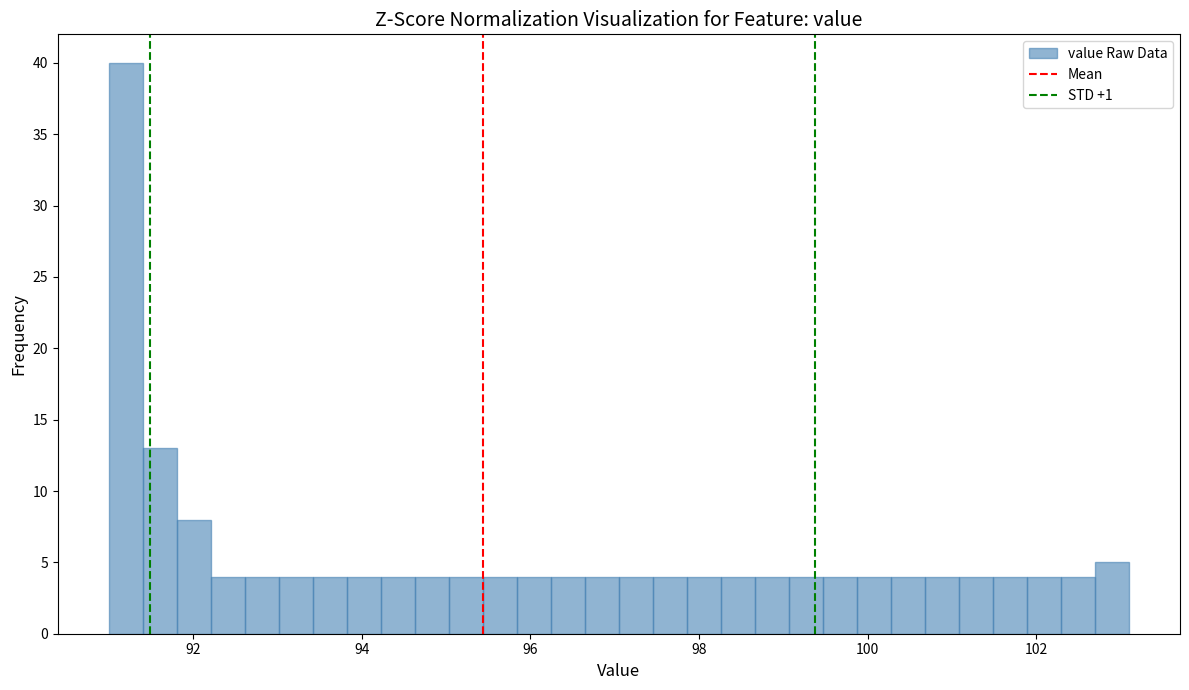

Around what value on the x-axis is the tallest bar? Give the approximate position of its centre, as read against the axis.

91.2